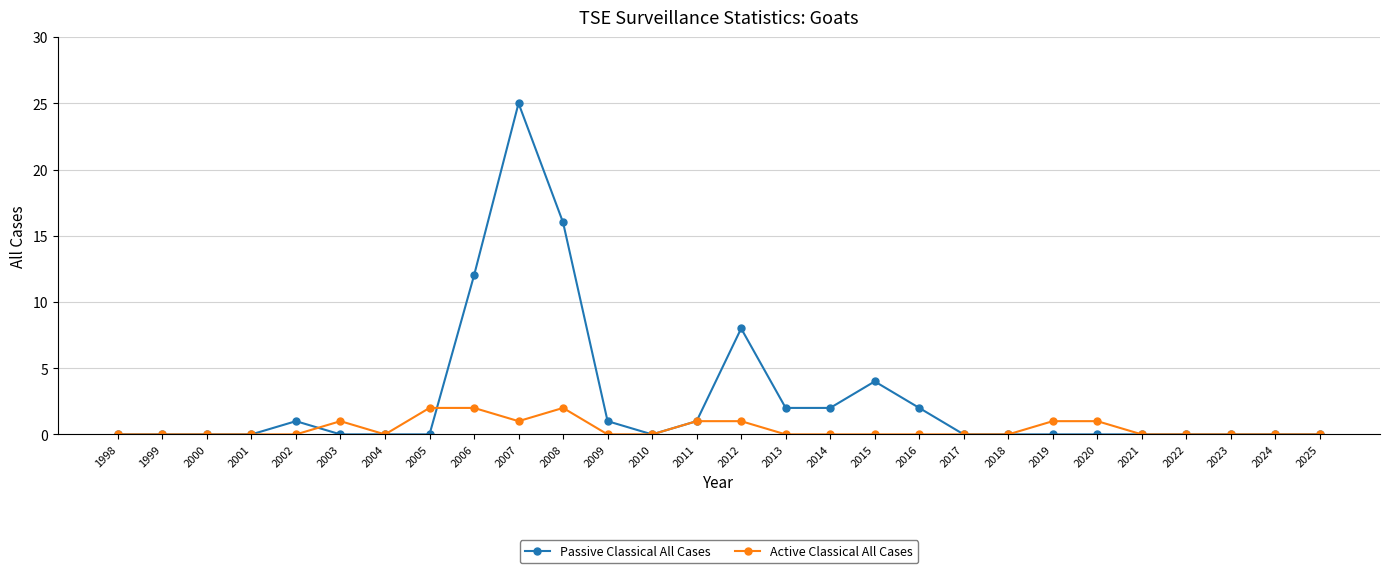

Which category has the highest value across all series?

2007